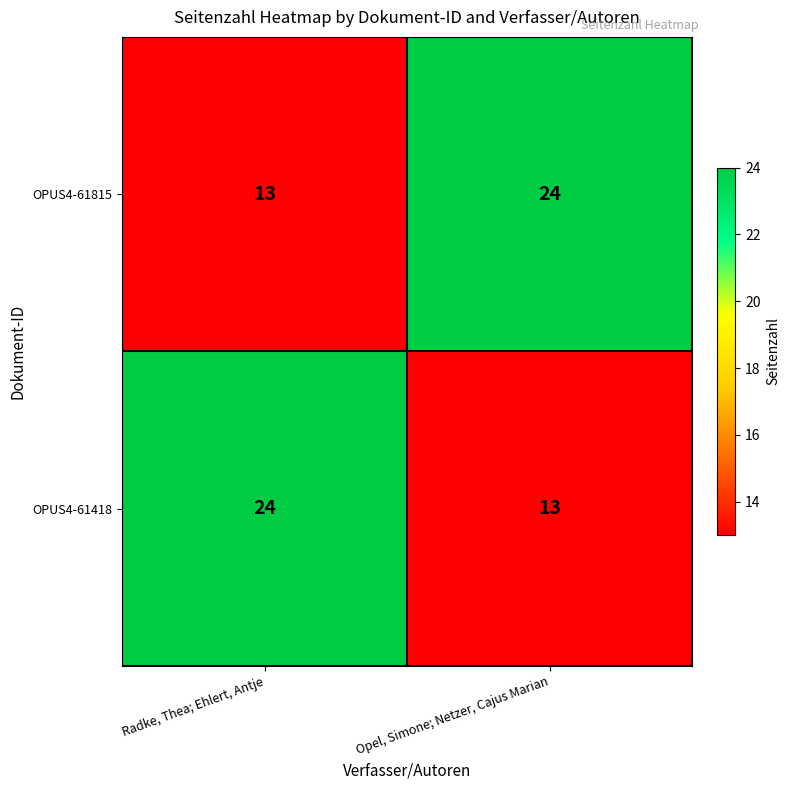

The value of OPUS4-61815 at Radke, Thea; Ehlert, Antje is 13. True or false?

True